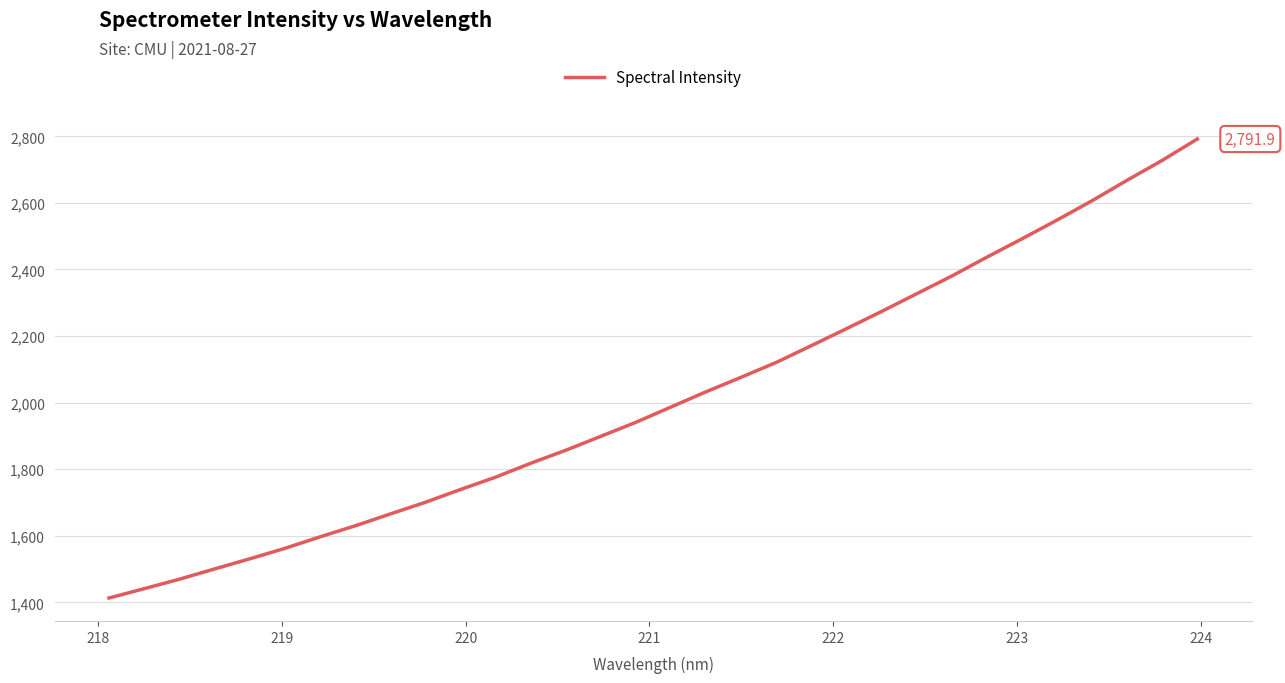

What is the difference between the maximum and minimum values?

1378.9